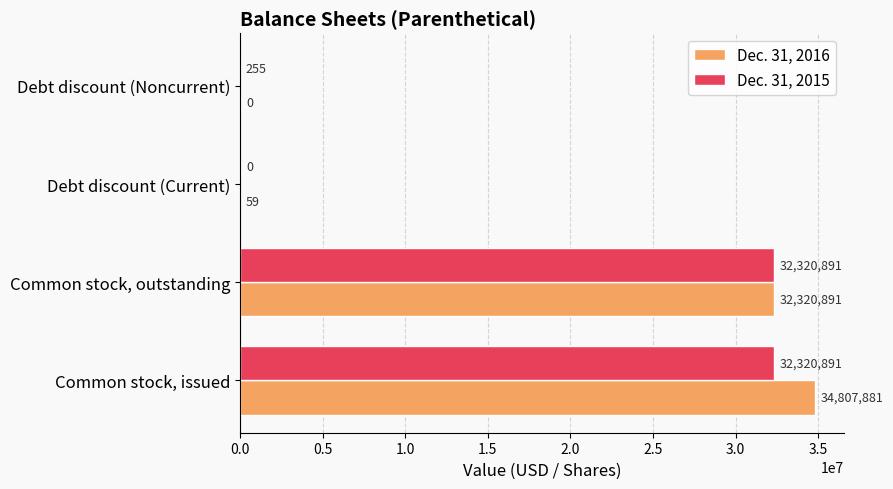

Is the value of Dec. 31, 2016 at Debt discount (Current) greater than the value of Dec. 31, 2015 at Debt discount (Noncurrent)?

No